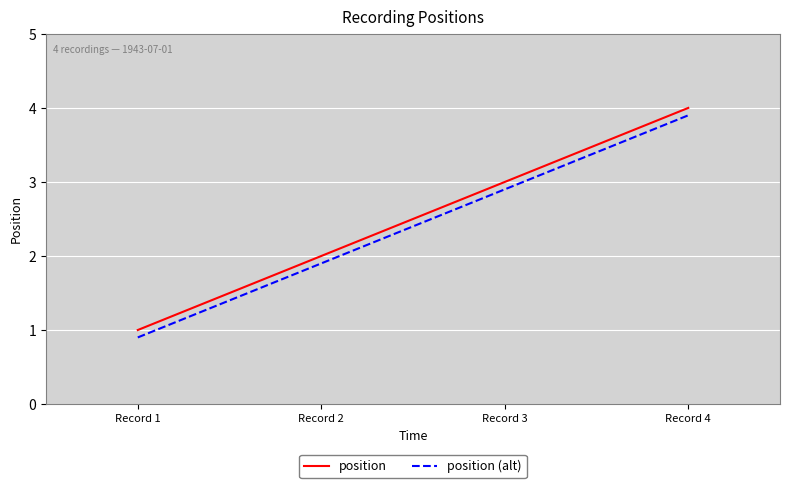

True or false: position and position (alt) cross at least once.

False